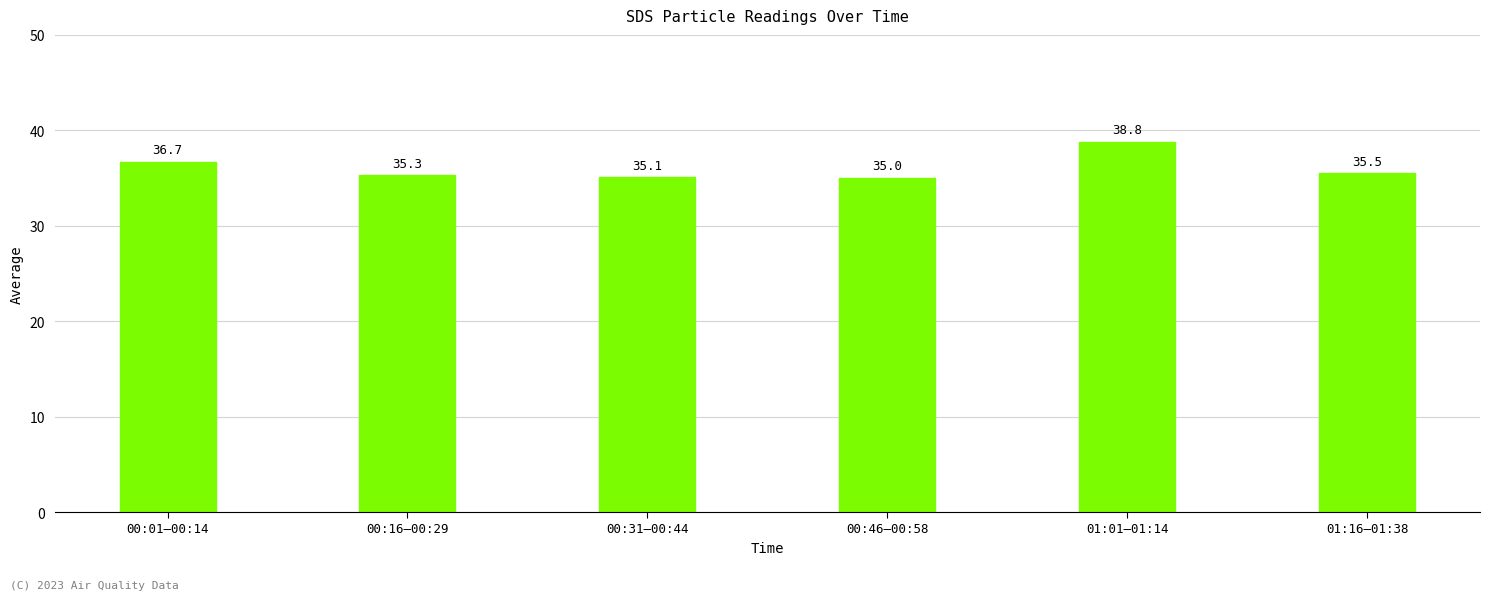

True or false: the data shows 35.1 at 00:31–00:44.

True